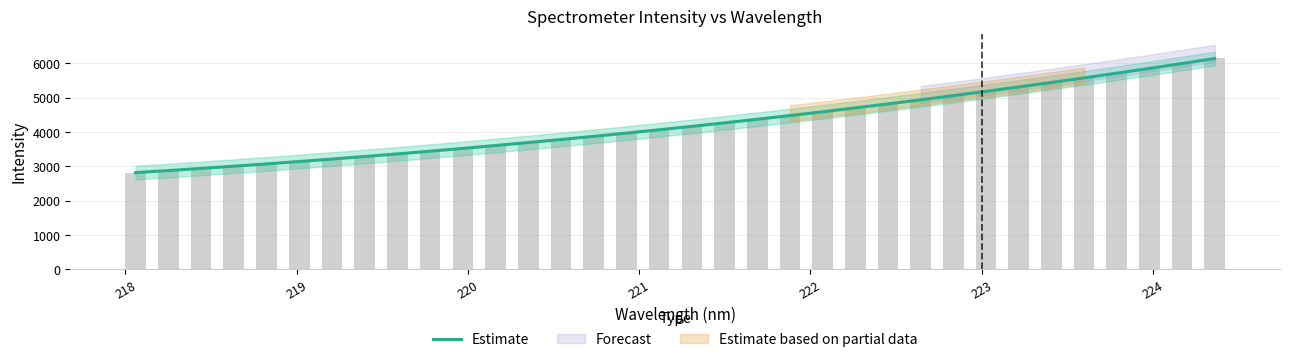

What is the minimum value for Estimate?

2818.9